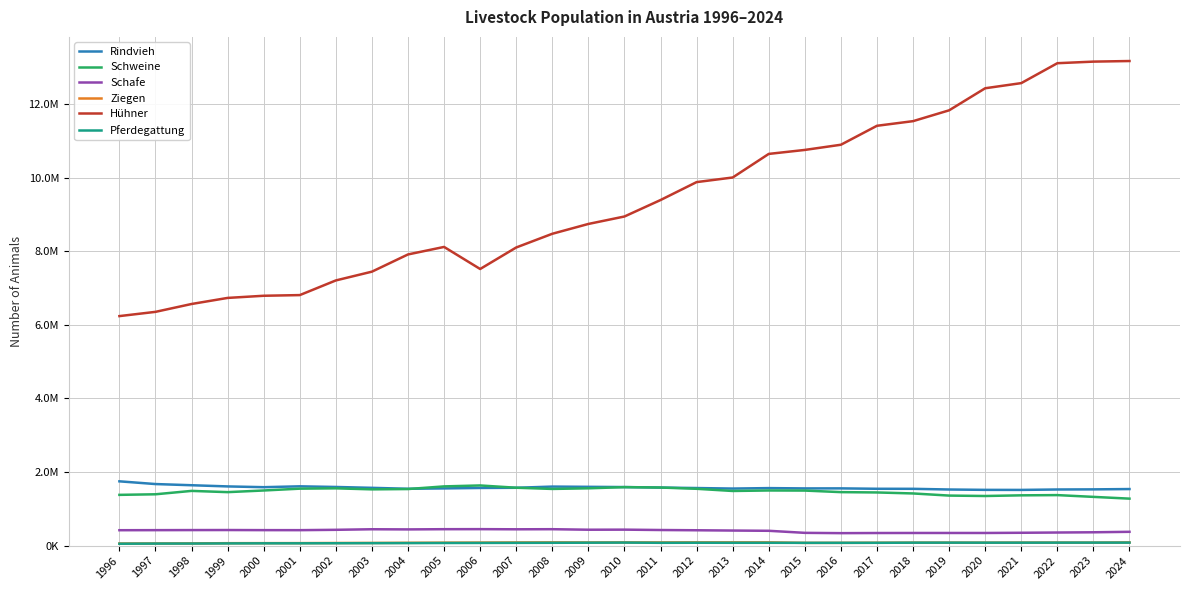

Does the chart have visible grid lines?

Yes